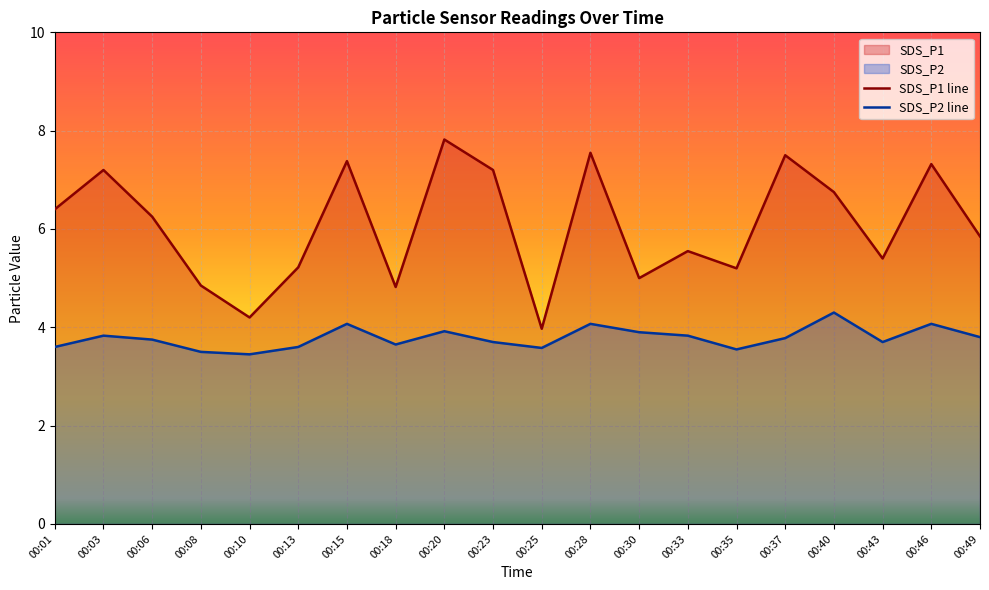

True or false: SDS_P2 and SDS_P1 intersect in this chart.

False